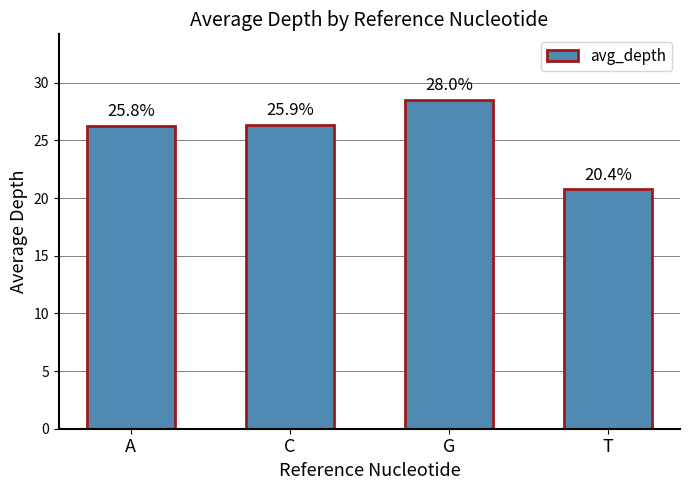

Are the bars horizontal?

No